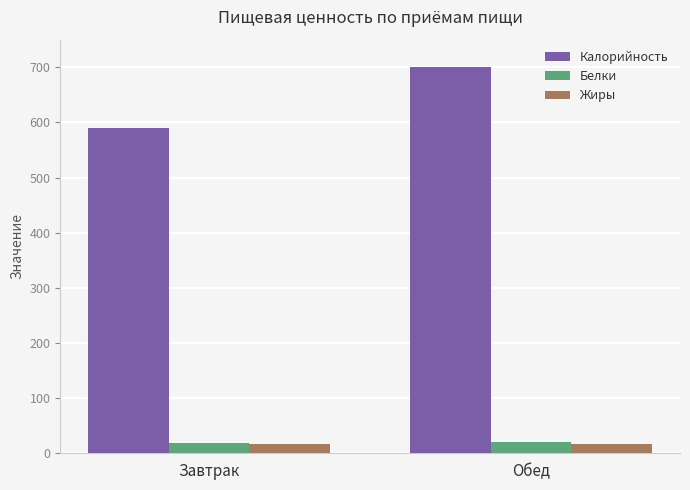

Does the chart contain any negative values?

No